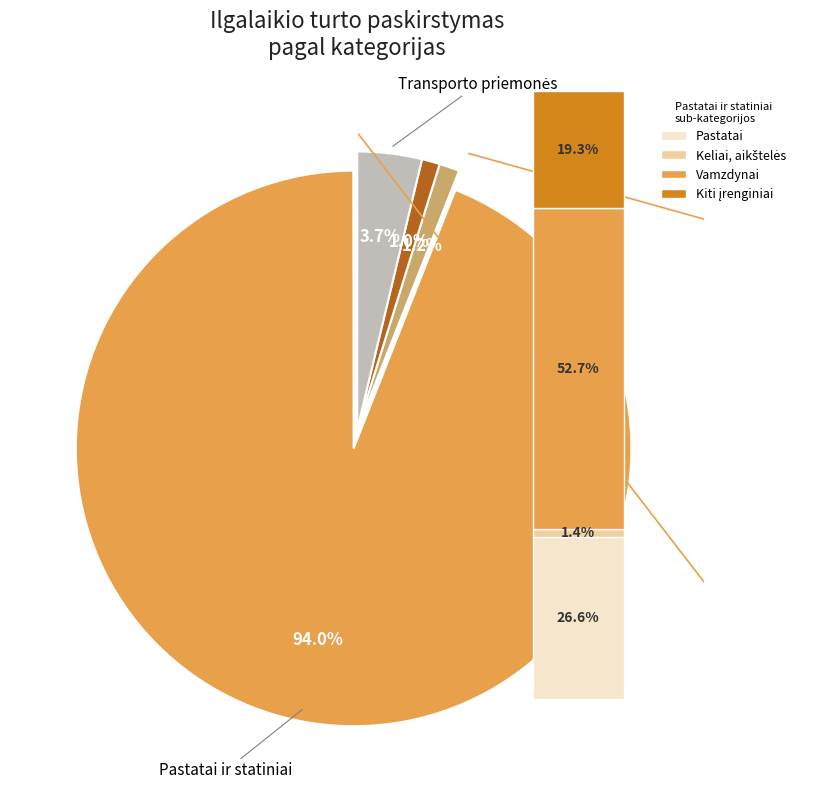

To the nearest percent, what percentage of the pie is KITI ĮRENGINIAI, PRIETAISAI IR ĮRANKIAI?

1%